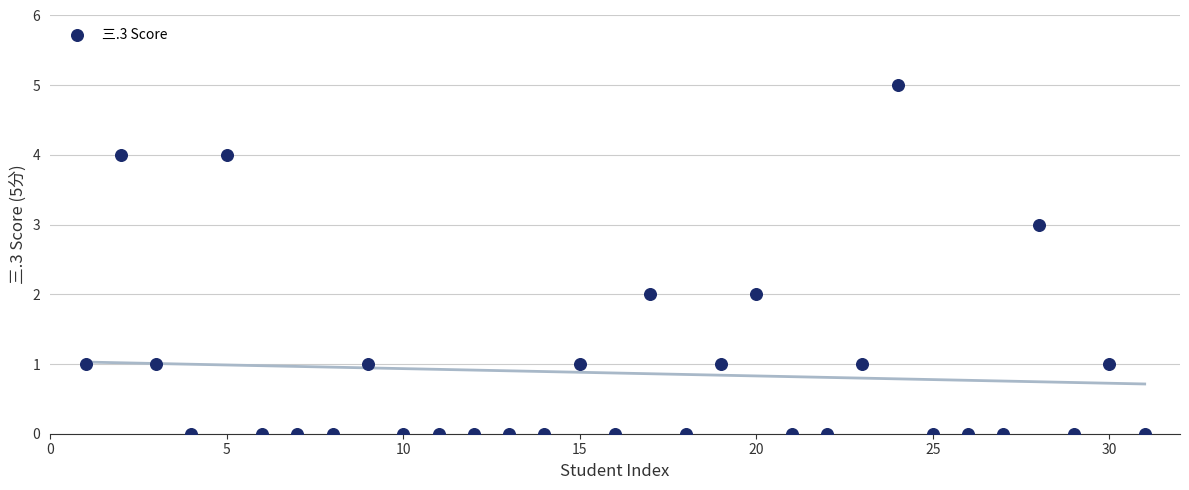

What is the range of Y values (max minus min)?

5